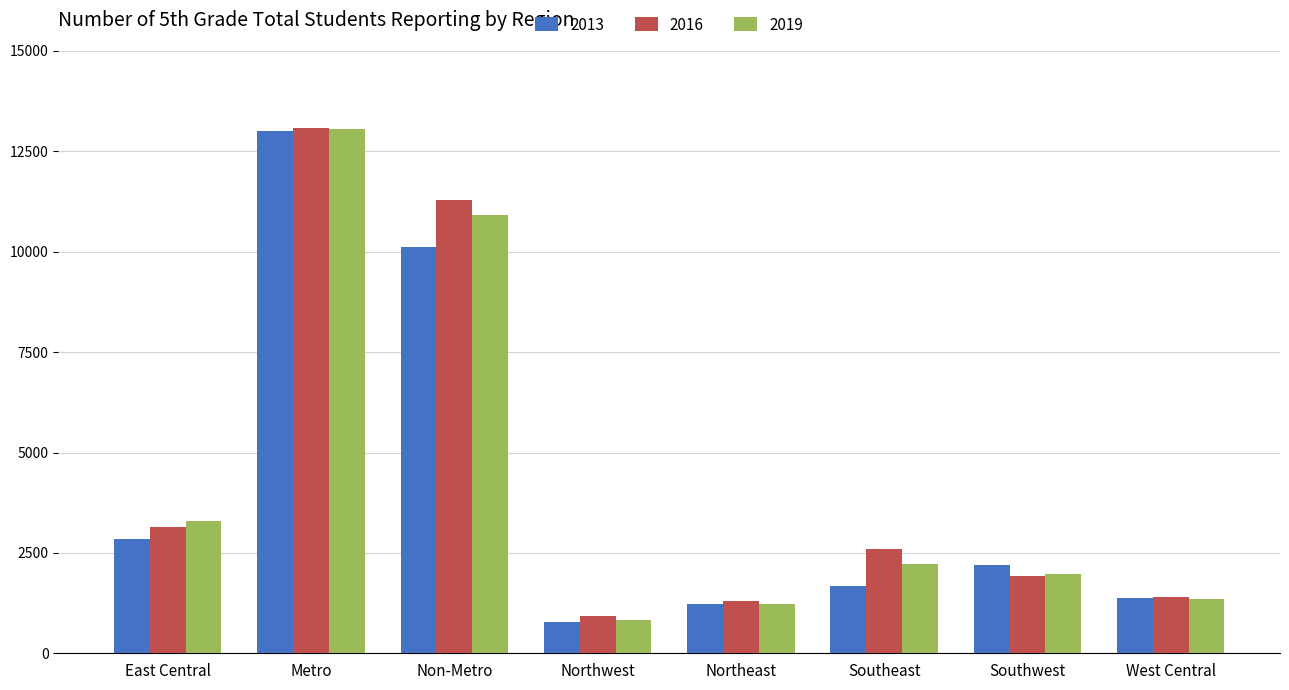

Reading left to right, extract all data points from this chart.

2013: East Central=2858	Metro=13004	Non-Metro=10117	Northwest=790	Northeast=1228	Southeast=1675	Southwest=2197	West Central=1369
2016: East Central=3134	Metro=13071	Non-Metro=11297	Northwest=939	Northeast=1297	Southeast=2597	Southwest=1926	West Central=1404
2019: East Central=3303	Metro=13057	Non-Metro=10914	Northwest=838	Northeast=1217	Southeast=2232	Southwest=1963	West Central=1361